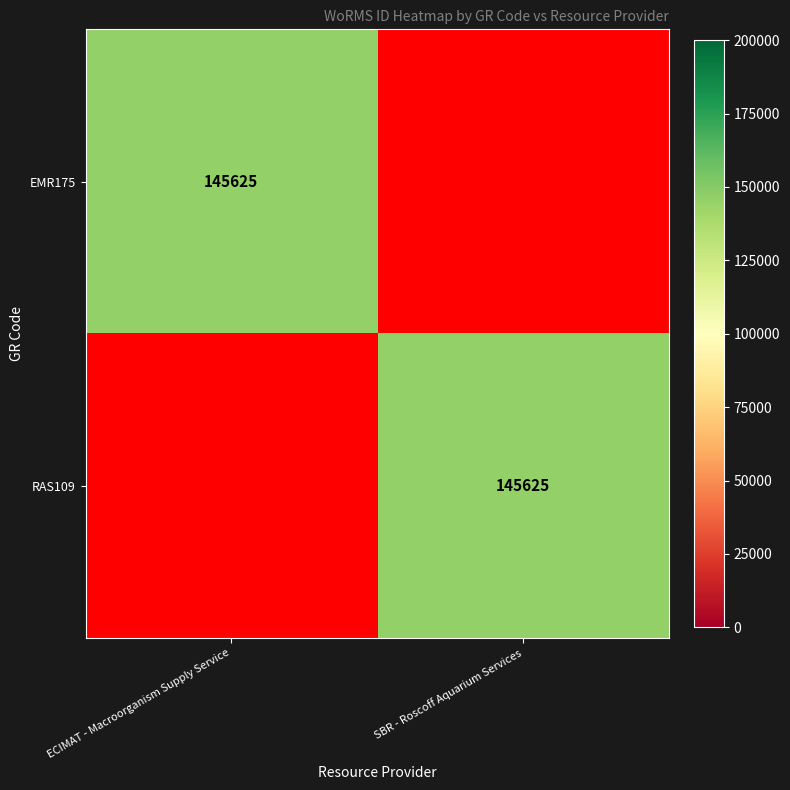

Between ECIMAT - Macroorganism Supply Service and SBR - Roscoff Aquarium Services, which series saw the biggest shift?

EMR175